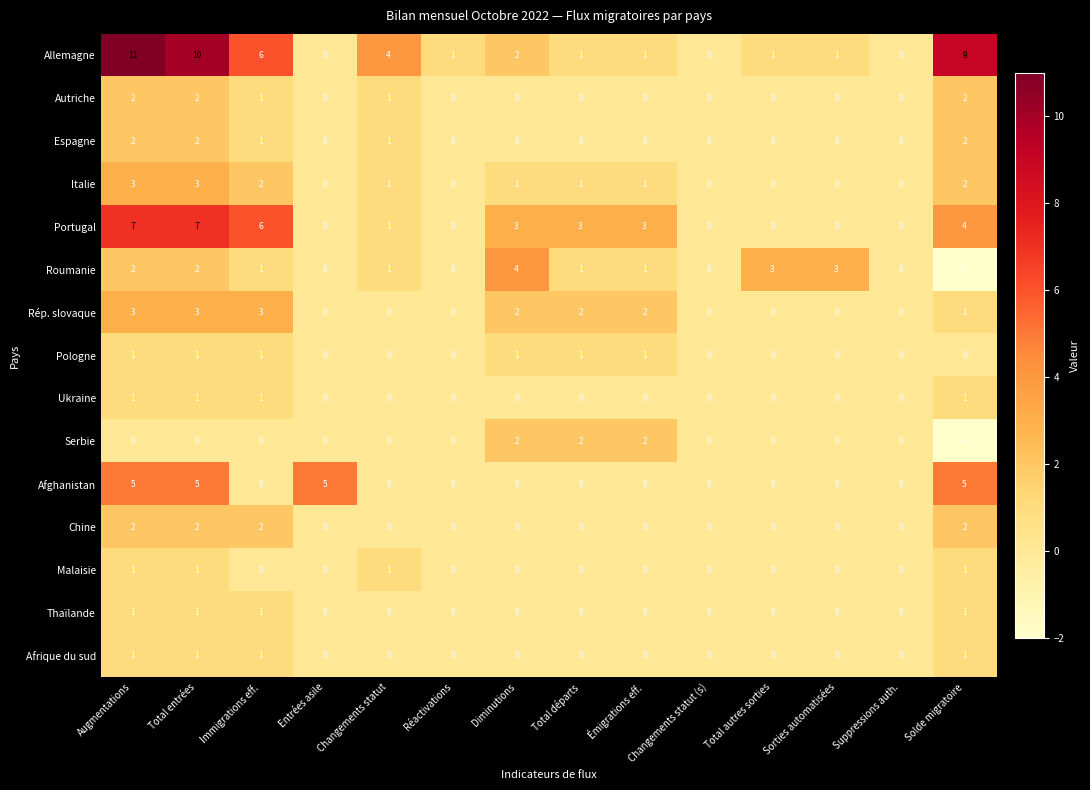

How many categories are shown in the chart?

14